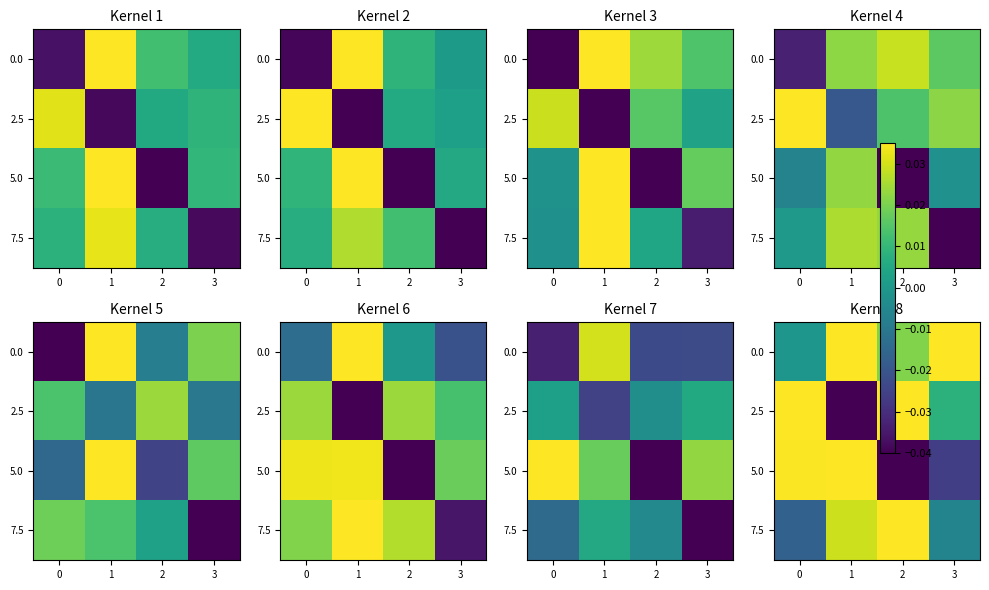

True or false: 5.0 has a value of 0.0 at 1.

False